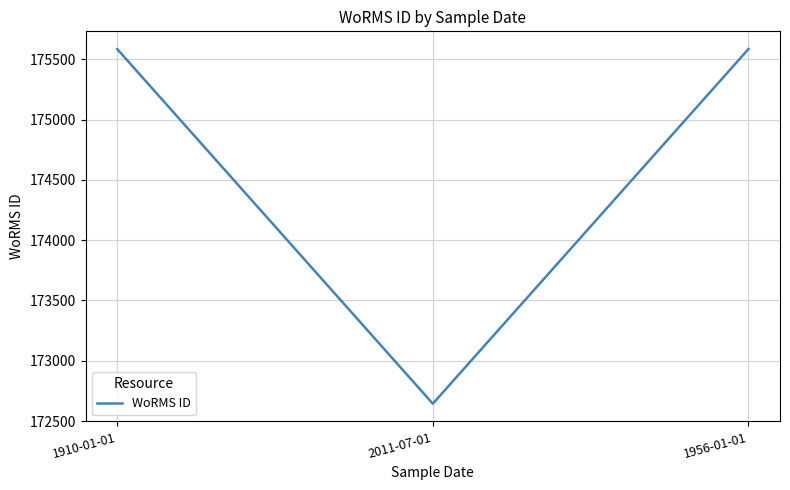

True or false: the data shows 175584 at 1910-01-01.

True